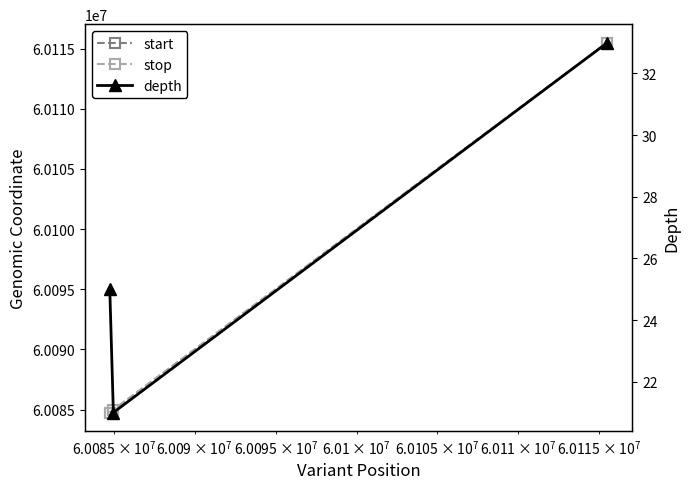

Is the value of stop at $\mathdefault{10^{6}}$ greater than the value of depth at $\mathdefault{10^{7}}$?

Yes